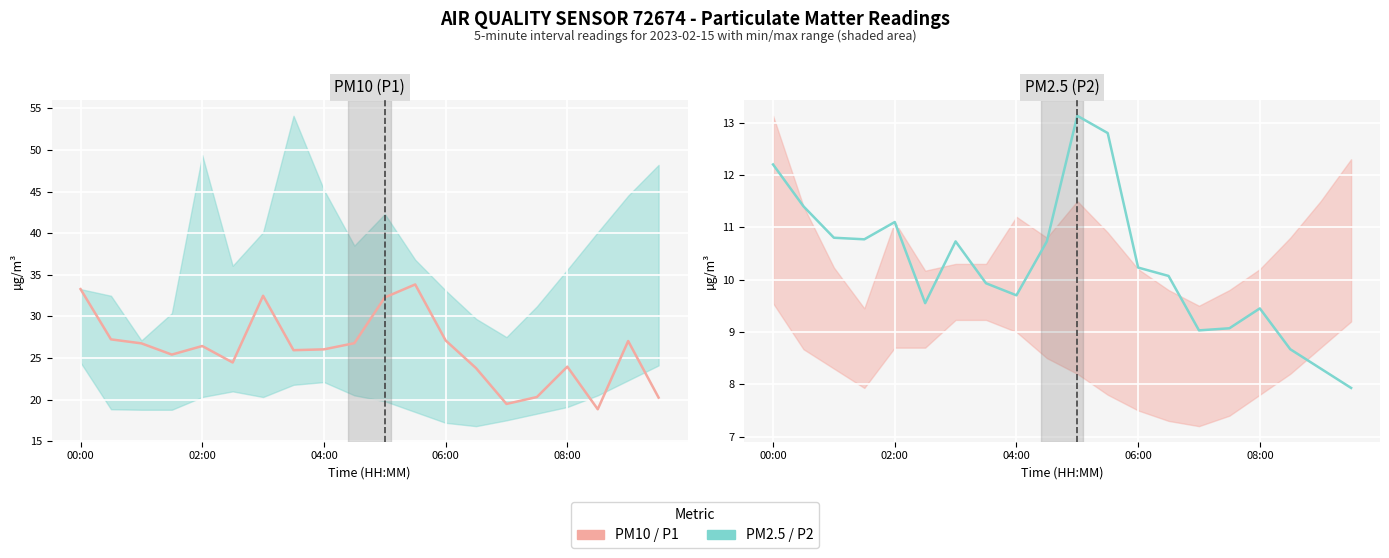

How many values in the PM10 (P1) series are below 26?

9